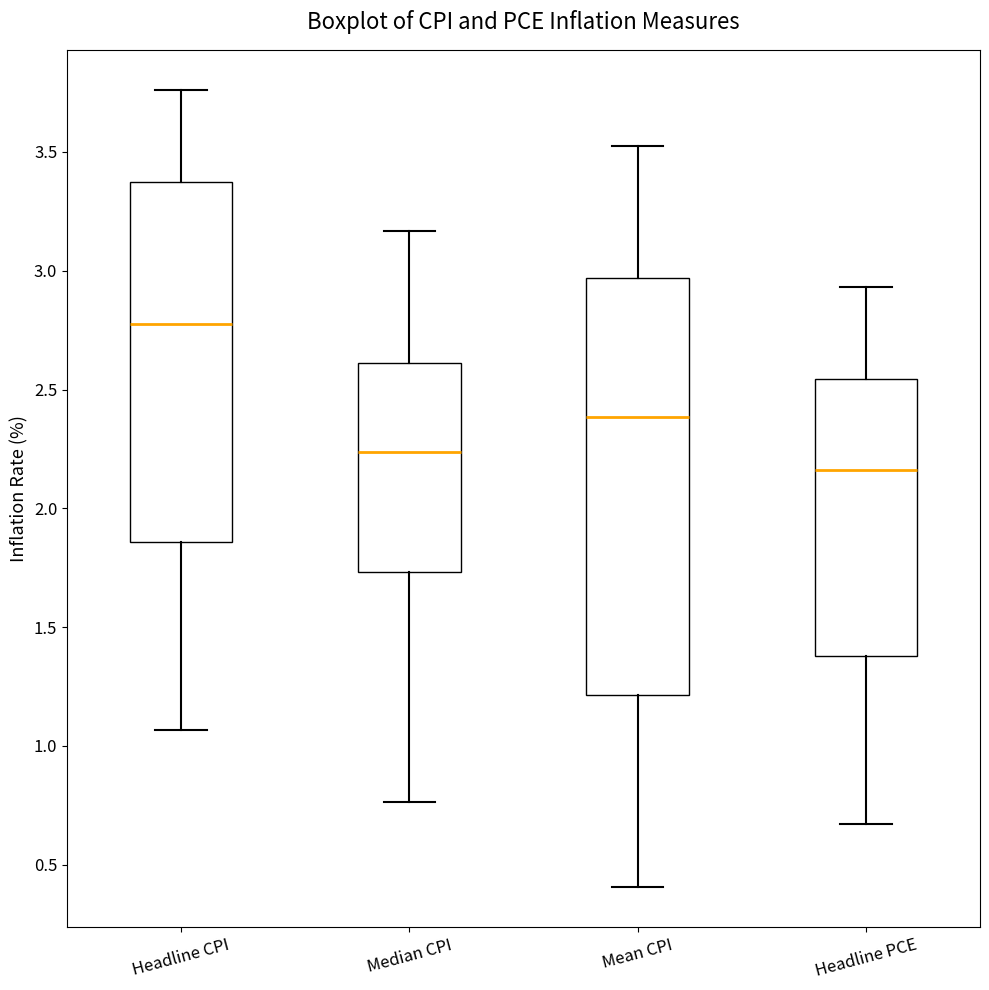

Reading left to right, transcribe this box plot: for each box, give where its median line is, the range the box spans, and where its two whiskers end, as read against the y-axis. The values are not printed on the chart, so give them approximately, as read against the axis.

Headline CPI: median 2.80, box 1.85 to 3.35, whiskers 1.05 to 3.75
Median CPI: median 2.25, box 1.75 to 2.60, whiskers 0.75 to 3.15
Mean CPI: median 2.40, box 1.20 to 2.95, whiskers 0.40 to 3.50
Headline PCE: median 2.15, box 1.40 to 2.55, whiskers 0.65 to 2.95